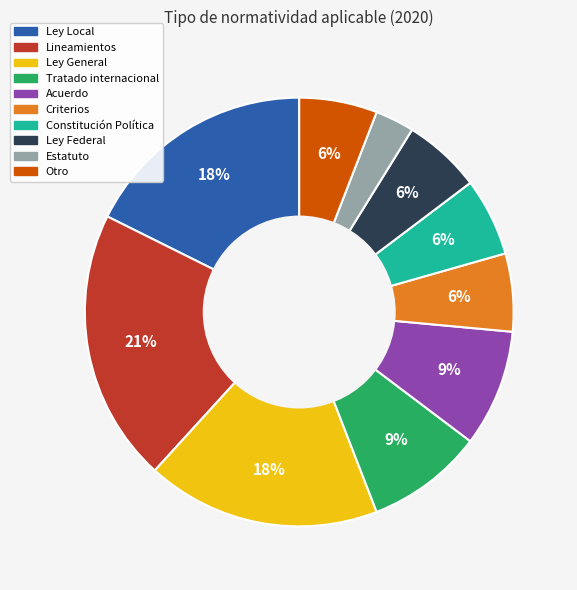

Is there any slice that represents more than half of the pie?

No